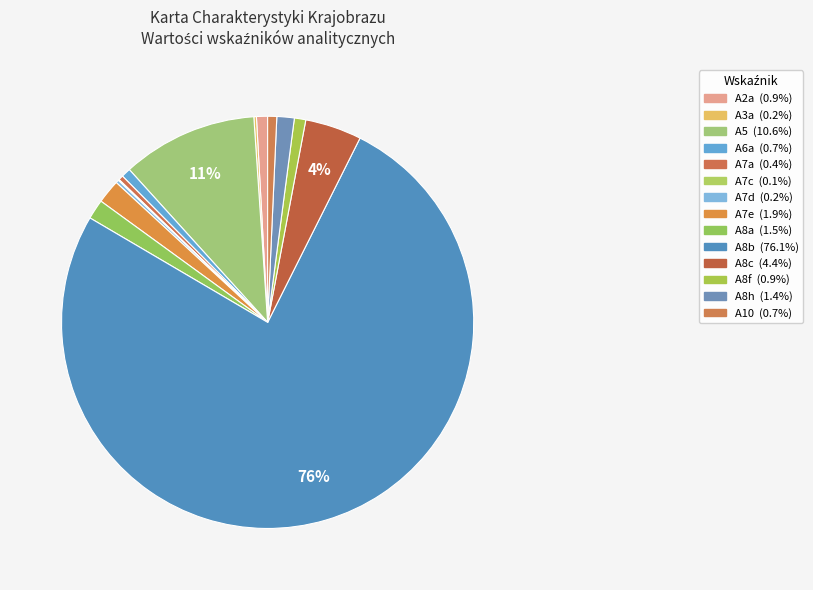

Is A8b the majority of the pie?

Yes